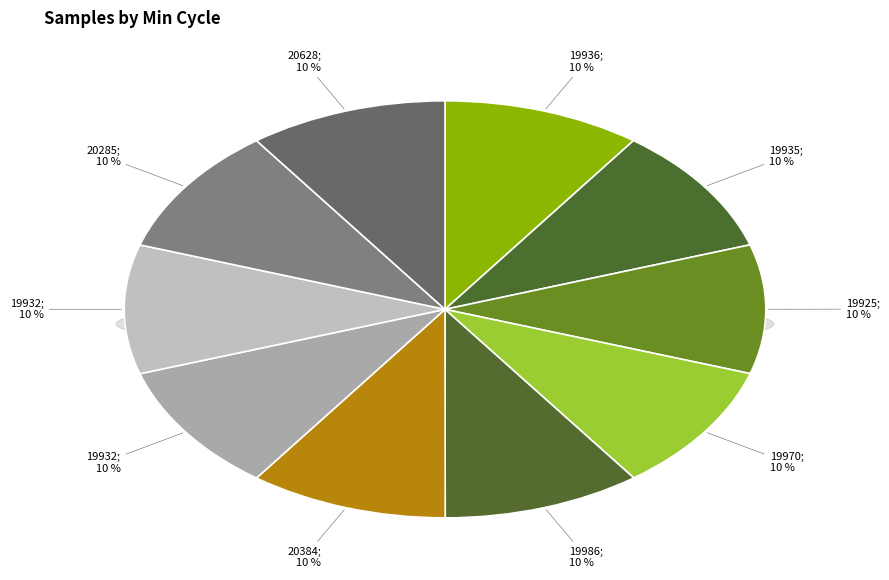

Is it true that 19925 is 10% of the pie?

True